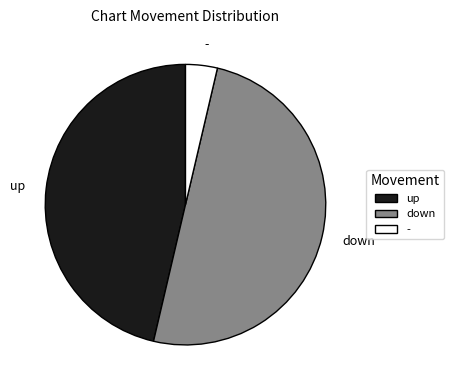

Does - represent more than half of the total?

No